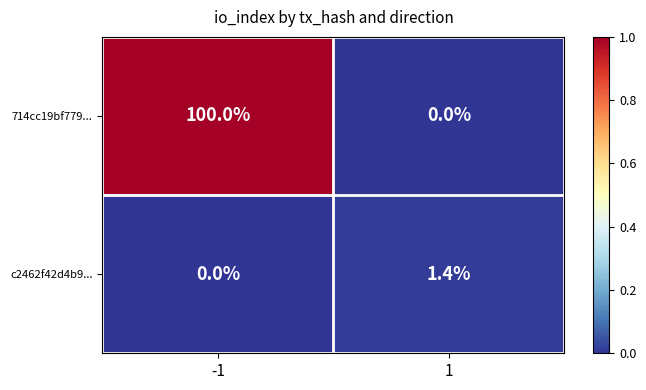

How many data points in 714cc19bf779... are less than 100?

1